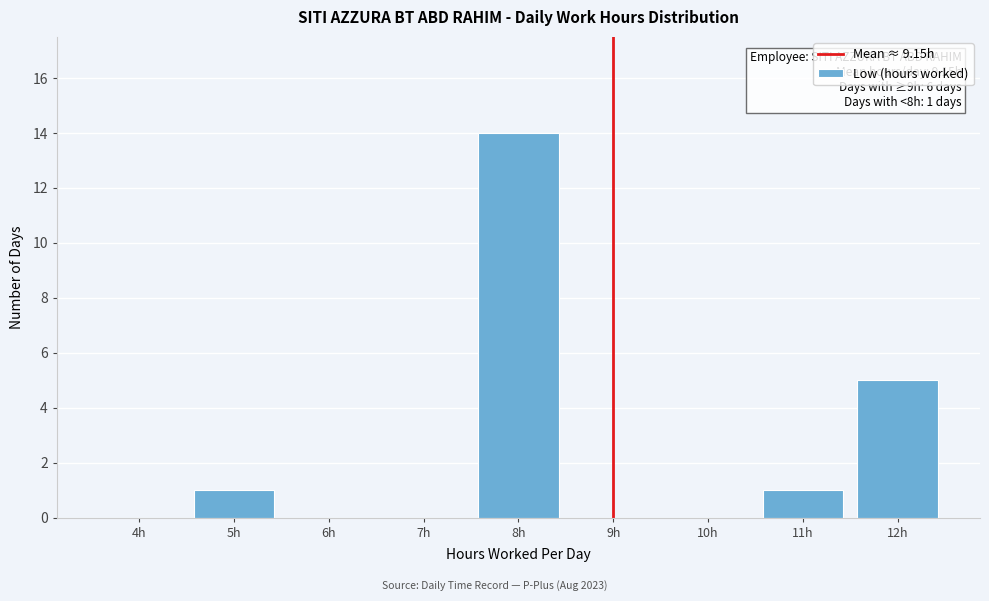

Reading right to left, extract all data points from this chart.

12h=5	11h=1	10h=0	9h=0	8h=14	7h=0	6h=0	5h=1	4h=0